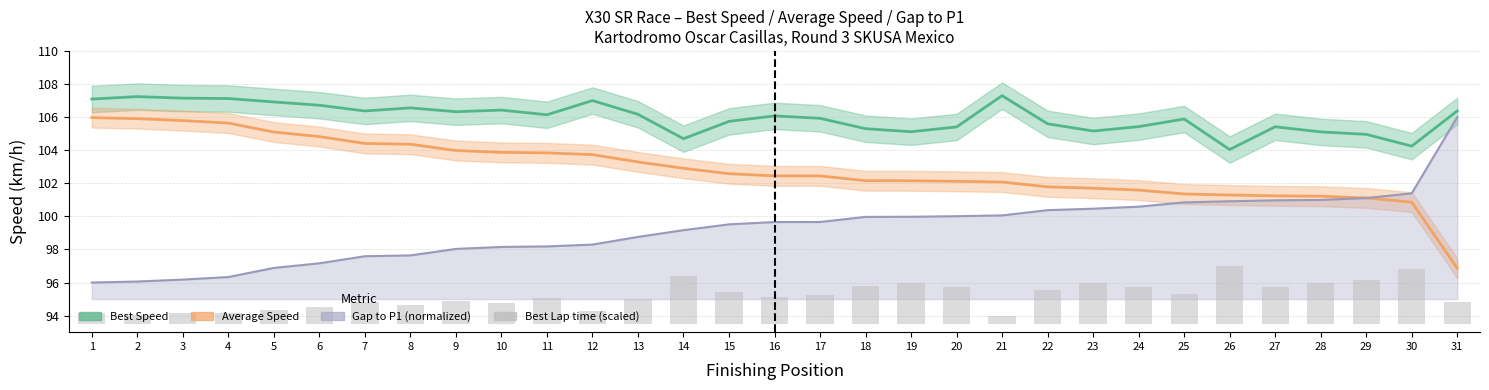

Where is the data nearest to the value 2?

22